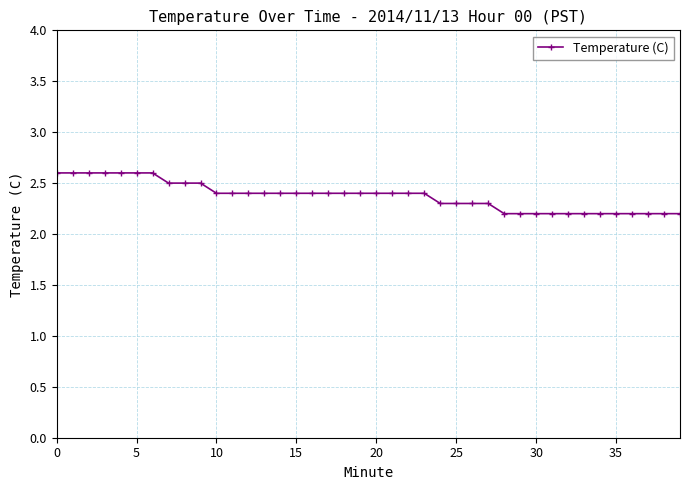

What is the sum of all values?

94.9